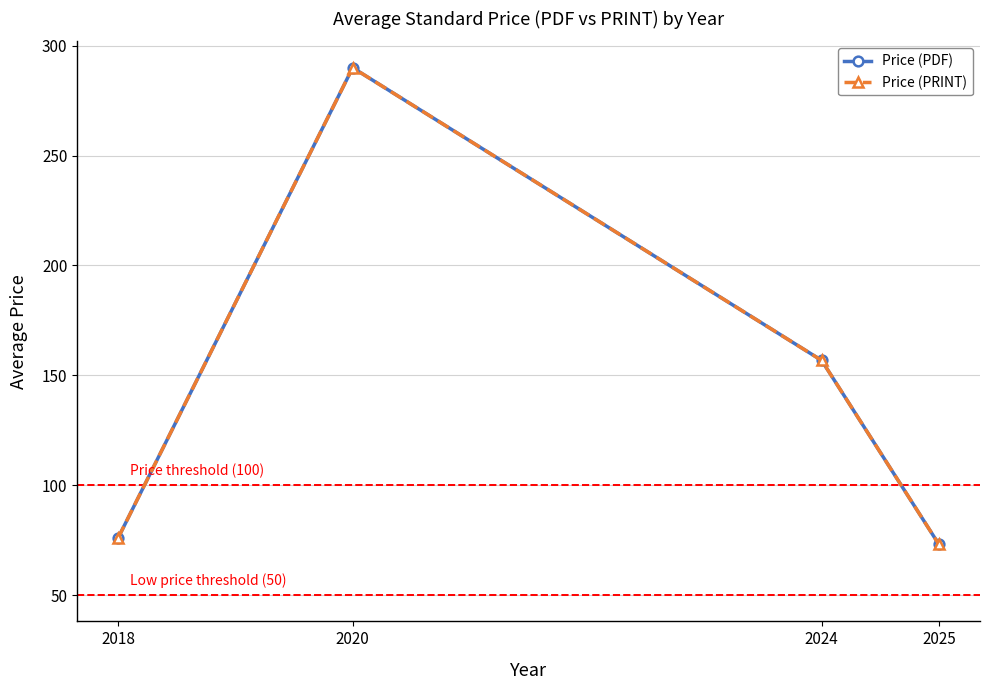

Reading left to right, transcribe all the data shown in this chart.

Price (PDF): 76.0	290.0	156.8	73.0
Price (PRINT): 76.0	290.0	156.8	73.0